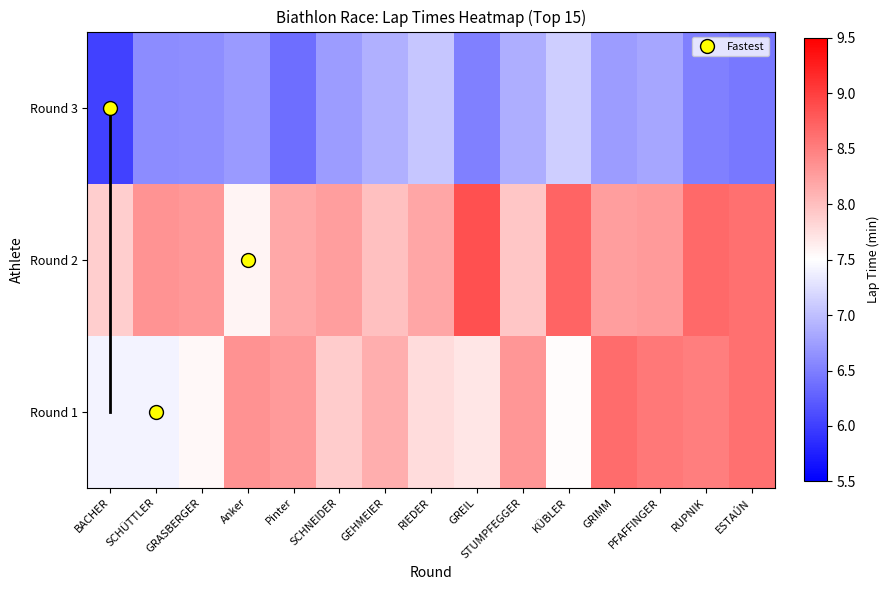

What is the total value across all series at GREIL?

23.1